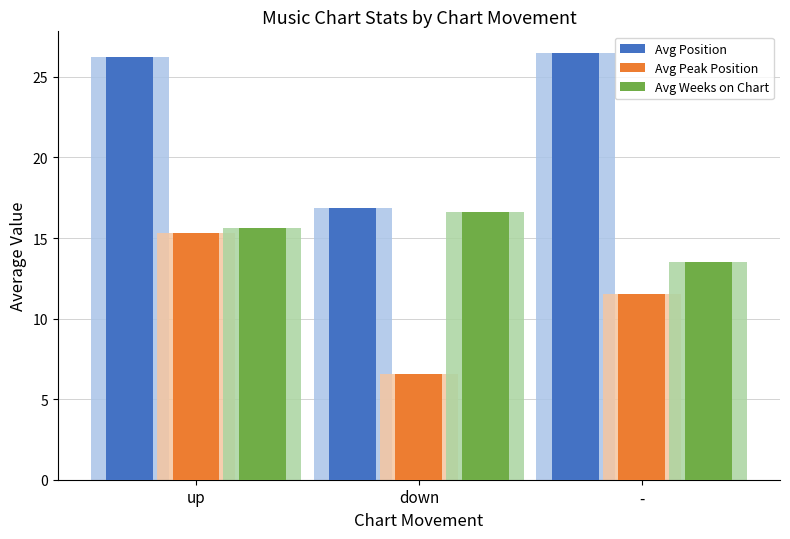

Reading left to right, transcribe all the data shown in this chart.

Avg Position: 26.2	16.9	26.5
Avg Peak Position: 15.3	6.6	11.5
Avg Weeks on Chart: 15.6	16.6	13.5